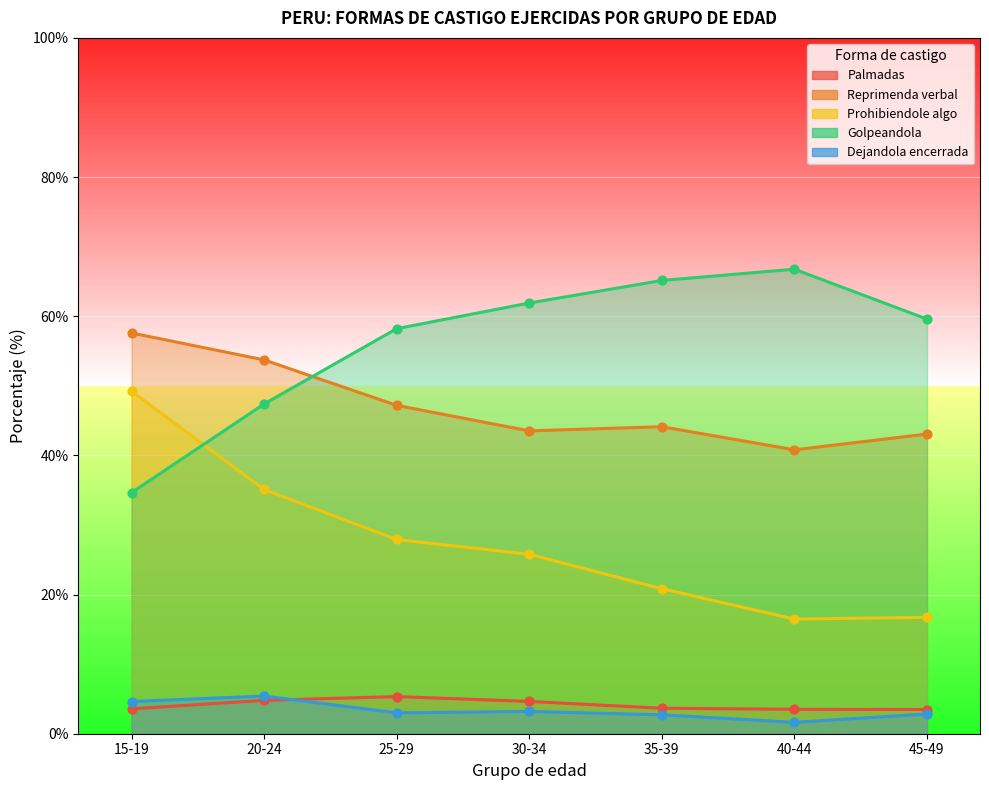

Which series has the largest Y range (max minus min)?

Prohibiendole algo